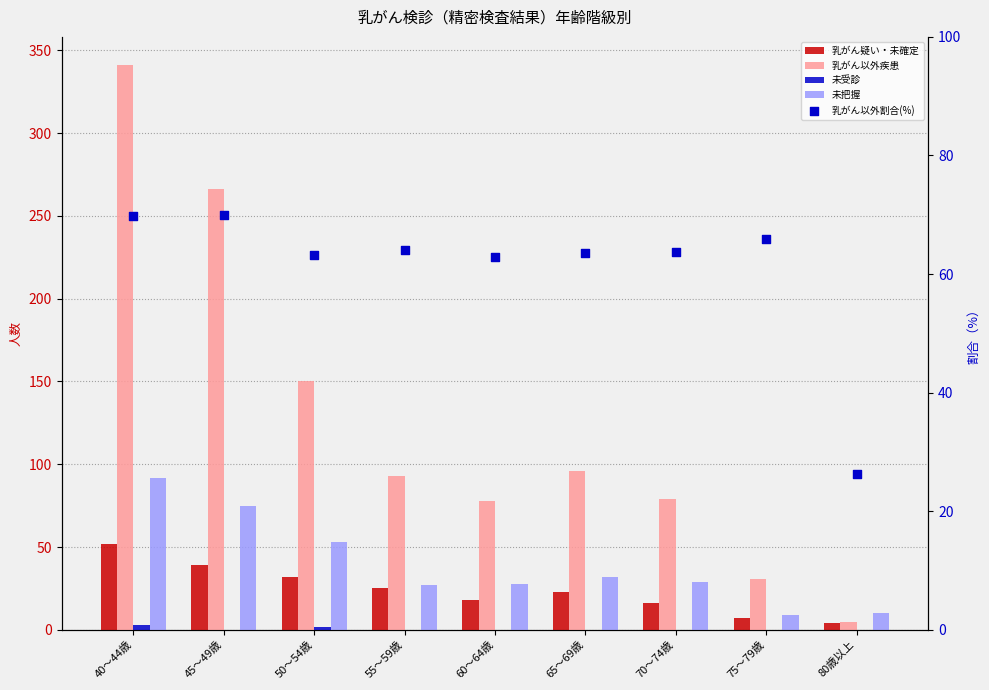

Is the value of 乳がん疑い・未確定 at 40～44歳 greater than the value of 乳がん以外疾患 at 45～49歳?

No